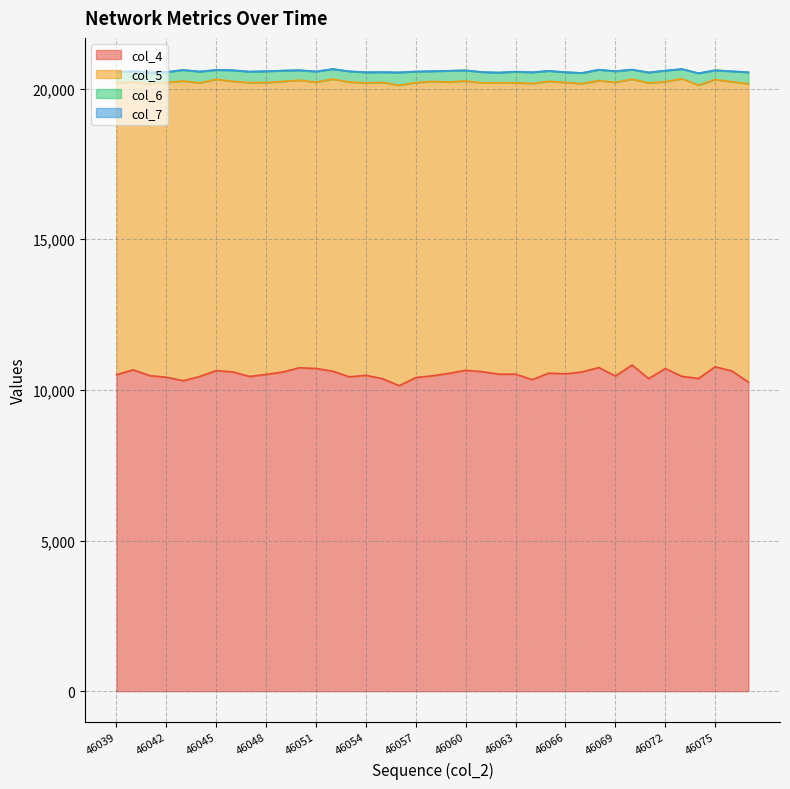

What is the value of the col_5 point at the 17th from the left?

9833